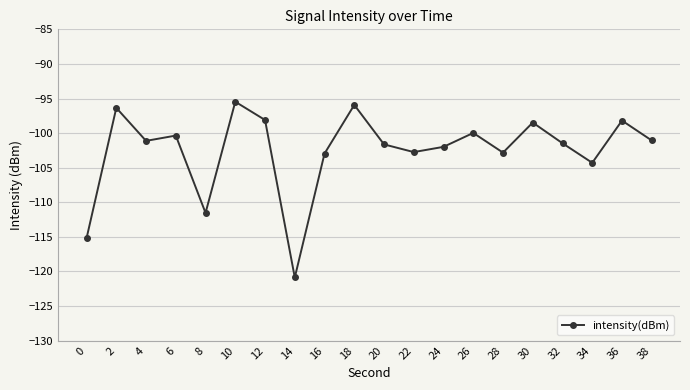

What is the smallest value displayed?

-120.9